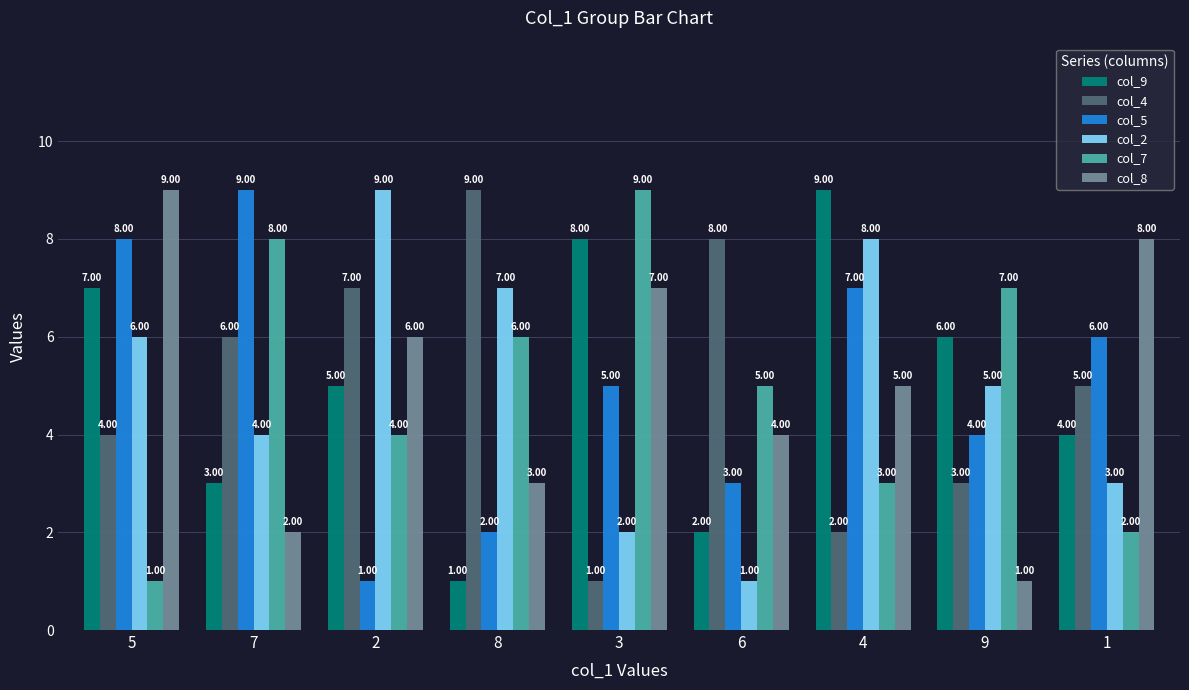

Is the value of col_9 at 4 greater than the value of col_5 at 8?

Yes